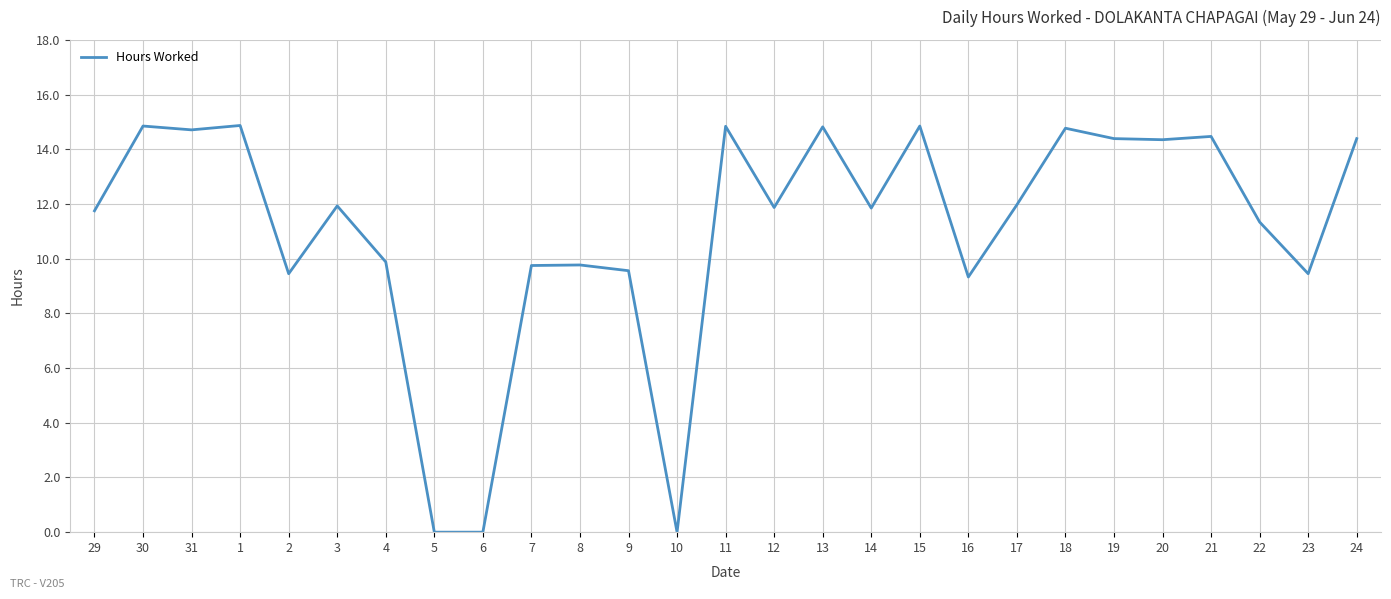

The value at 12 is 8.0. True or false?

False